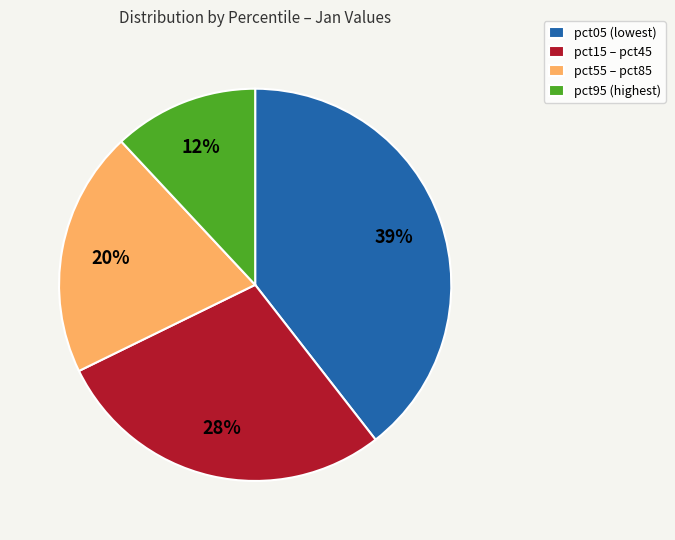

Does pct55 – pct85 represent more than half of the total?

No